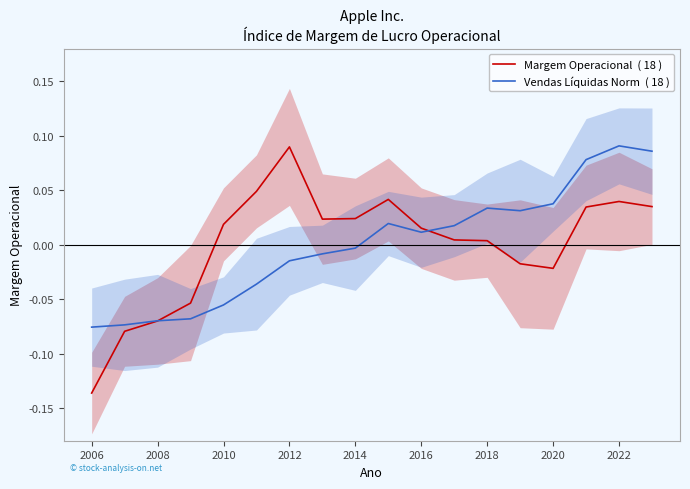

How many data points in Margem Operacional  ( 18 ) are less than 0?

6